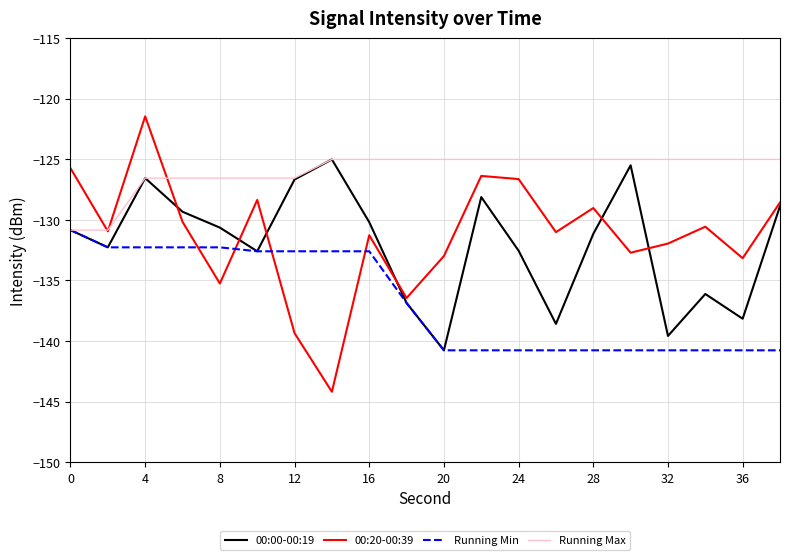

Which series has the largest range (max minus min)?

00:20-00:39